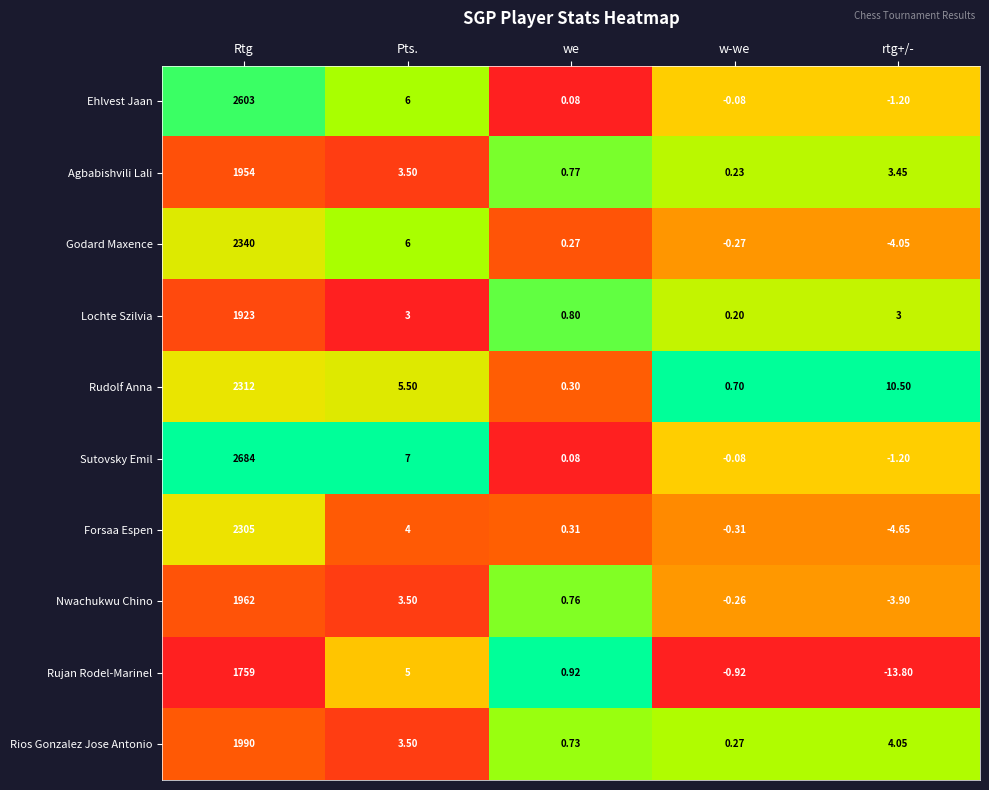

Which series has the largest range (max minus min)?

Sutovsky Emil